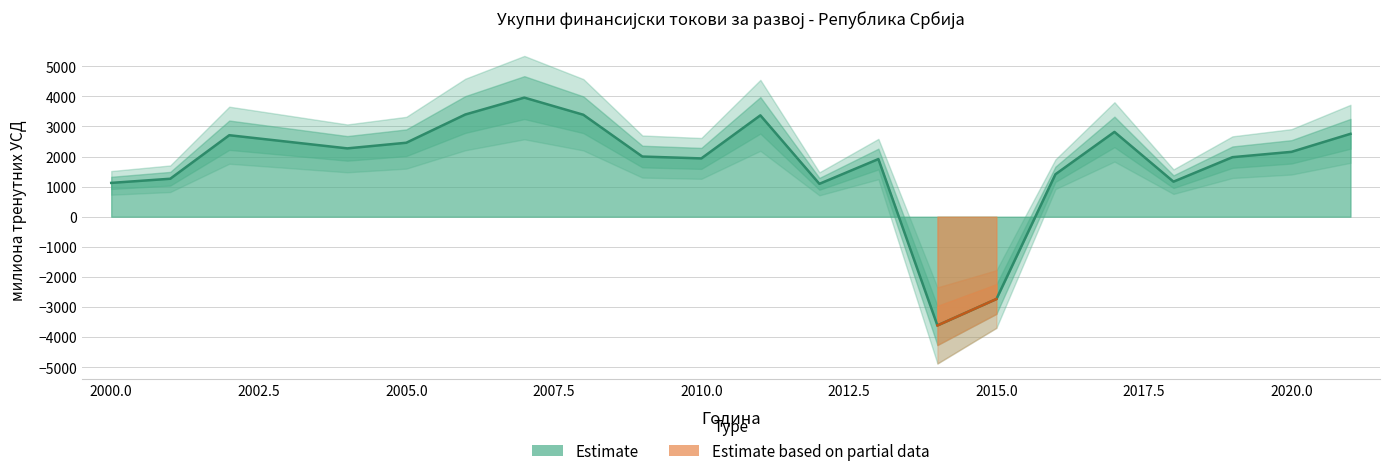

What is the change in value from 2000 to 2010?

+813.9